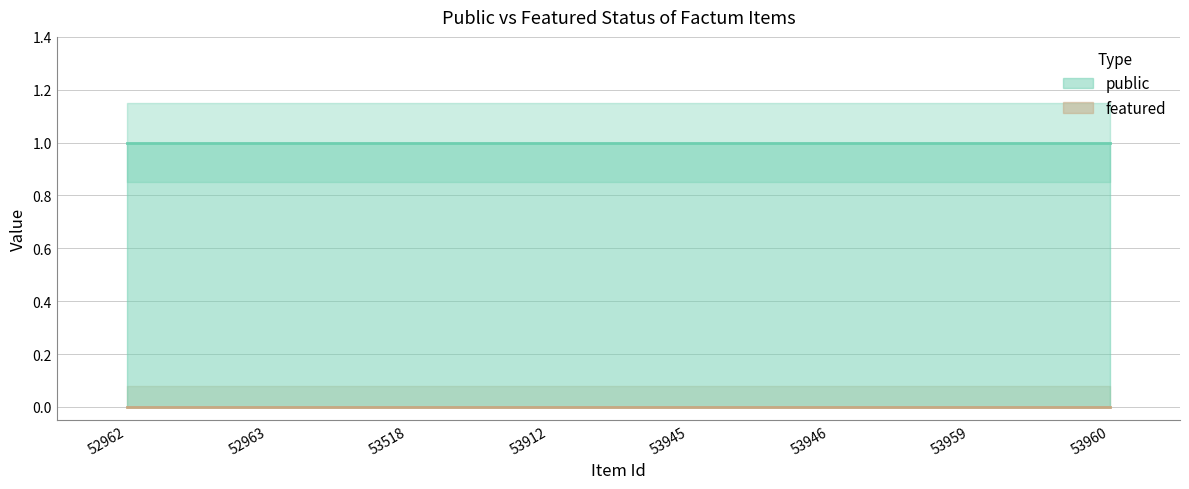

Which series changed the most between 52962 and 53945?

public